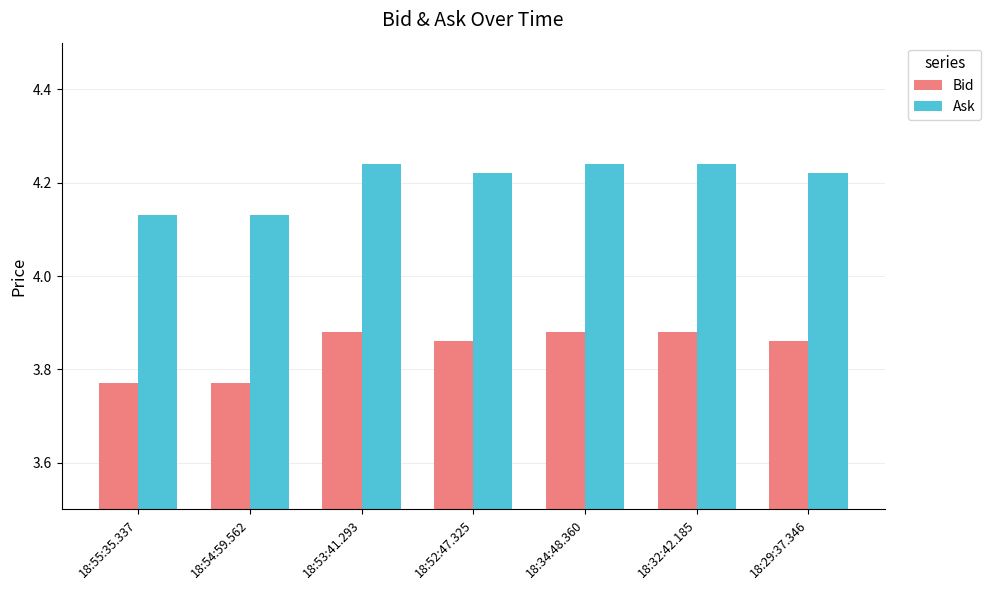

The value of Bid at 18:53:41.293 is 6.7. True or false?

False